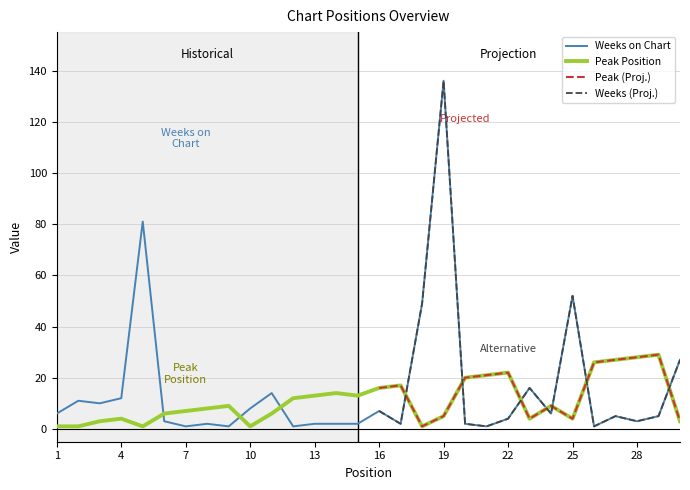

True or false: Weeks on Chart and Peak Position intersect in this chart.

True